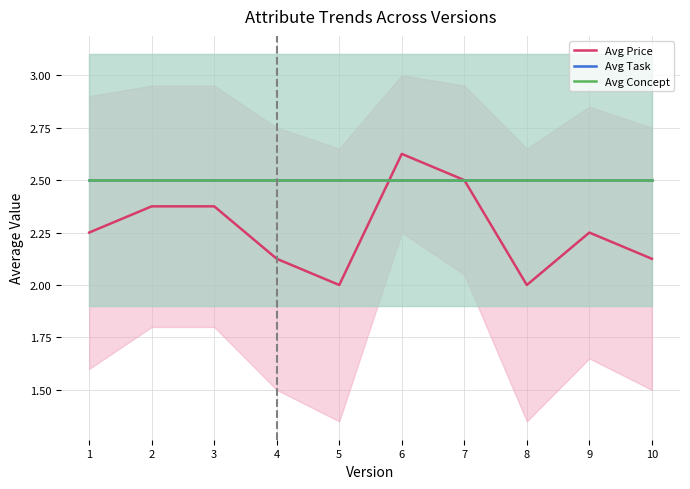

Reading right to left, list all the values displayed in this chart.

Avg Price: 10=2.1	9=2.2	8=2.0	7=2.5	6=2.6	5=2.0	4=2.1	3=2.4	2=2.4	1=2.2
Avg Task: 10=2.5	9=2.5	8=2.5	7=2.5	6=2.5	5=2.5	4=2.5	3=2.5	2=2.5	1=2.5
Avg Concept: 10=2.5	9=2.5	8=2.5	7=2.5	6=2.5	5=2.5	4=2.5	3=2.5	2=2.5	1=2.5